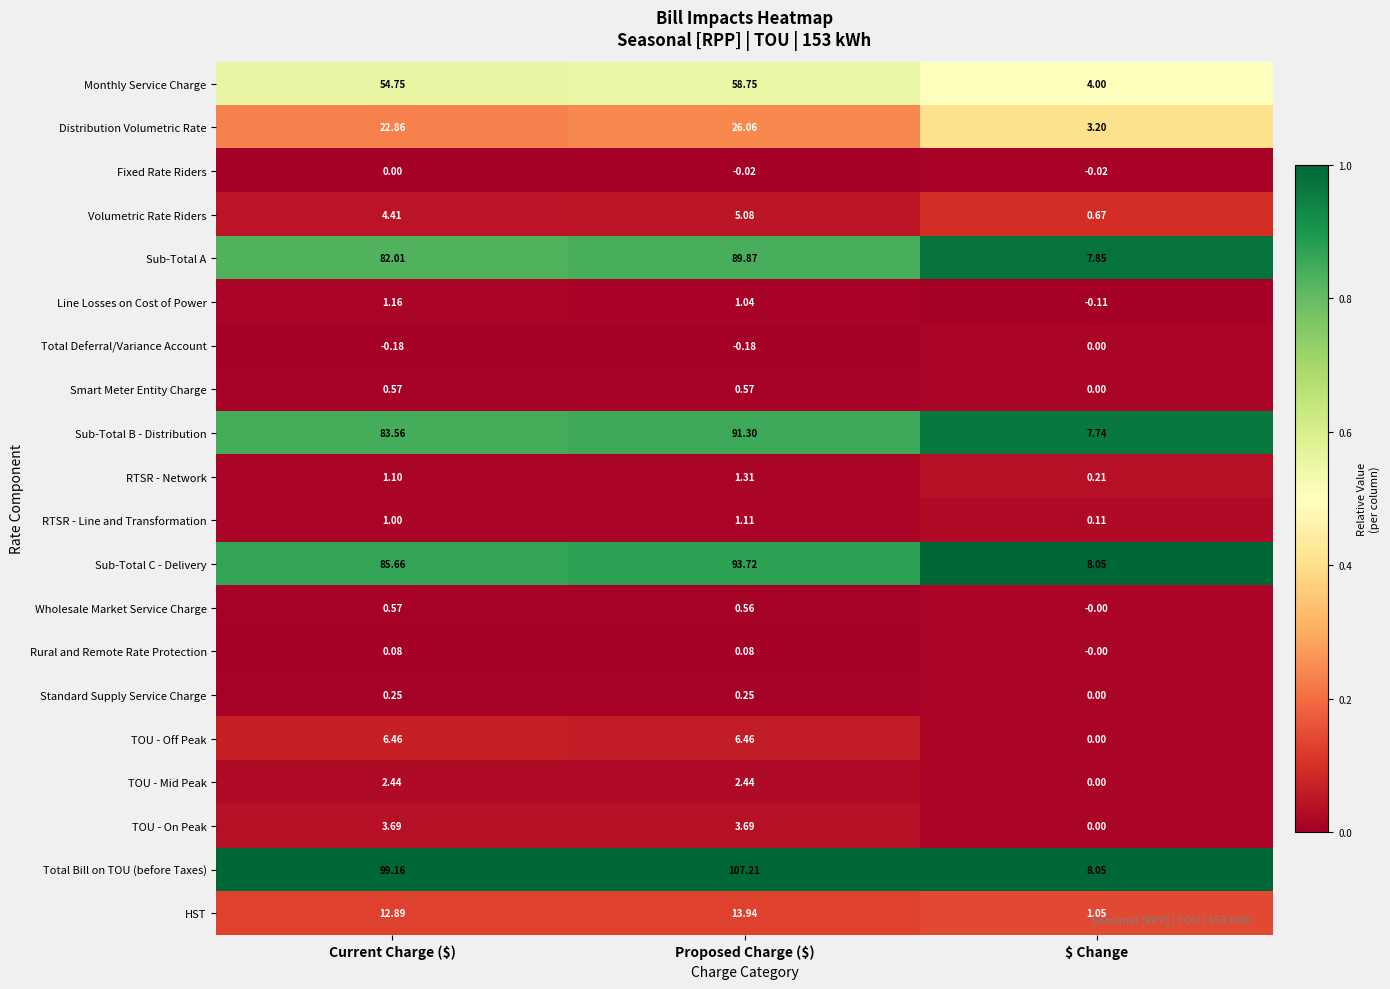

At which category does the chart reach its peak across all series?

Proposed Charge ($)